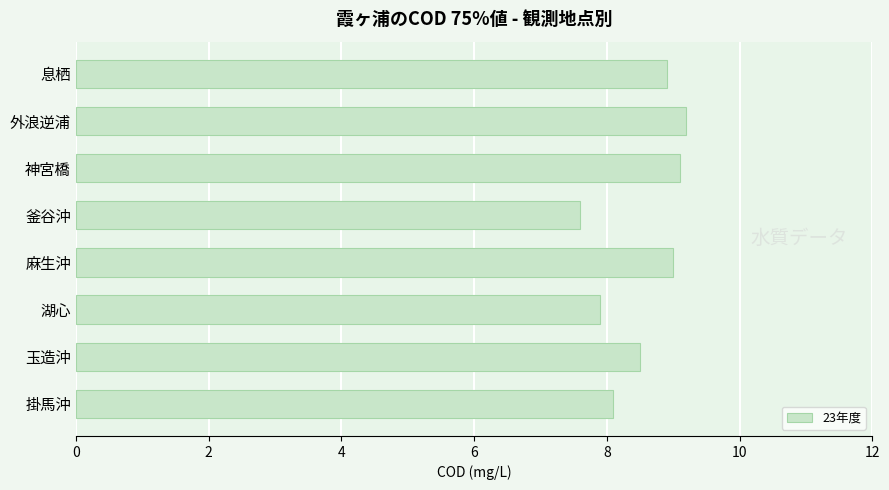

What is the greatest value displayed?

9.2